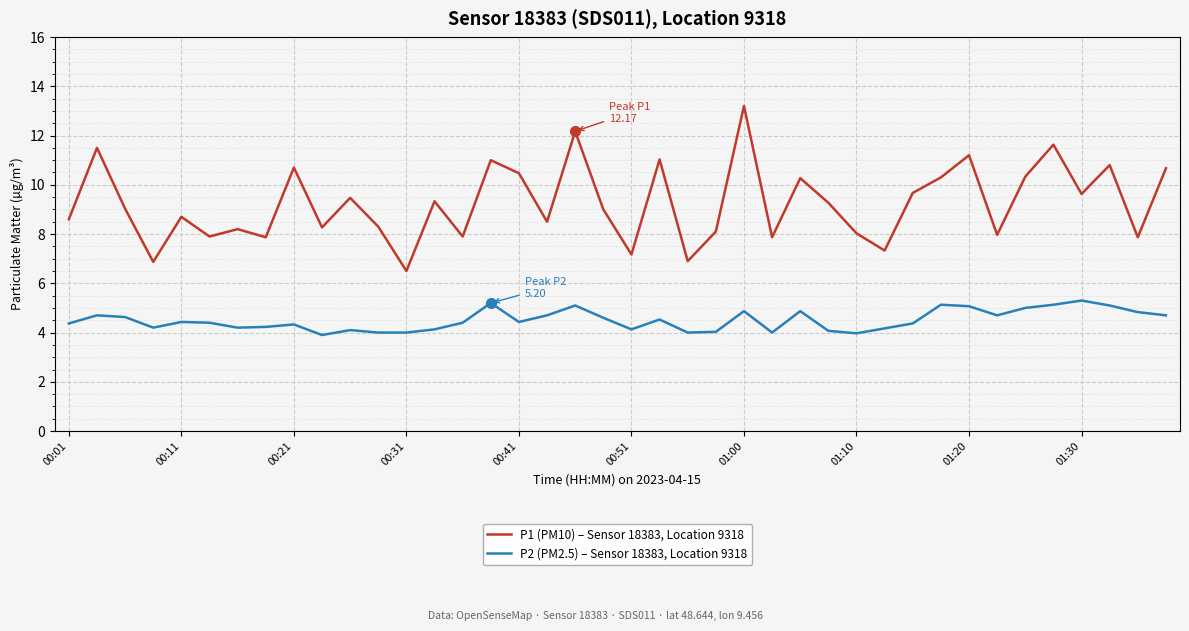

Which series has the largest range (max minus min)?

P1 (PM10) – Sensor 18383, Location 9318